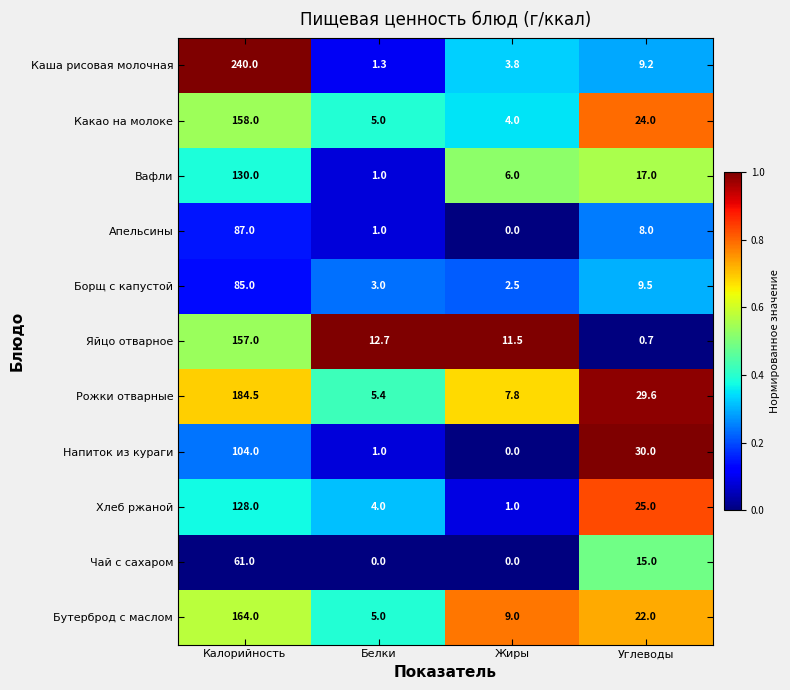

What is the difference between the maximum and second lowest values in the Какао на молоке series?

153.0